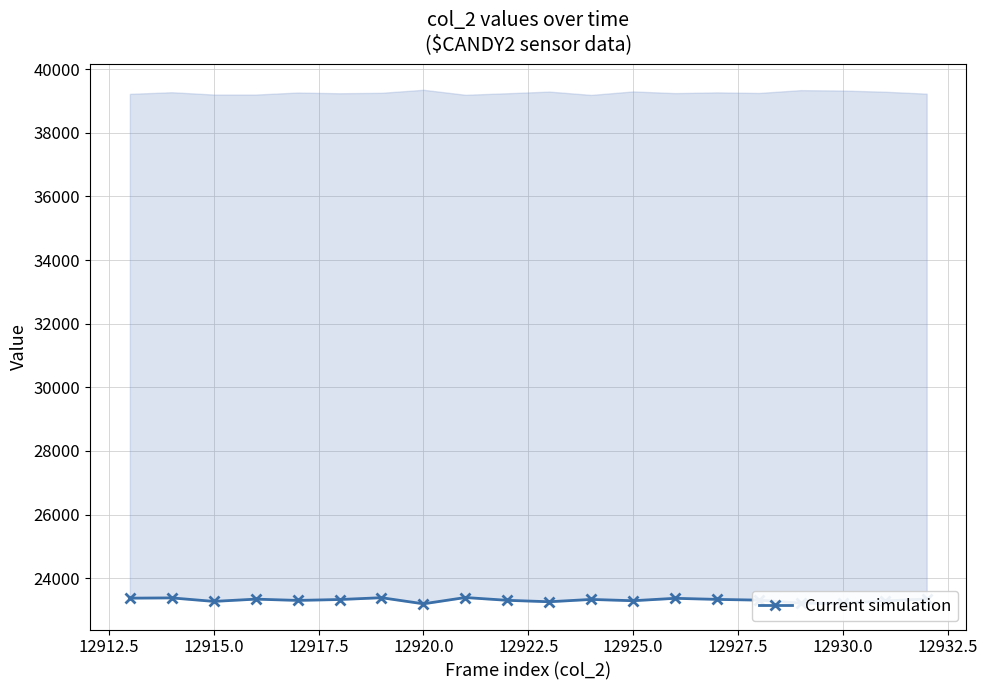

What is the difference between the maximum and minimum values?

198